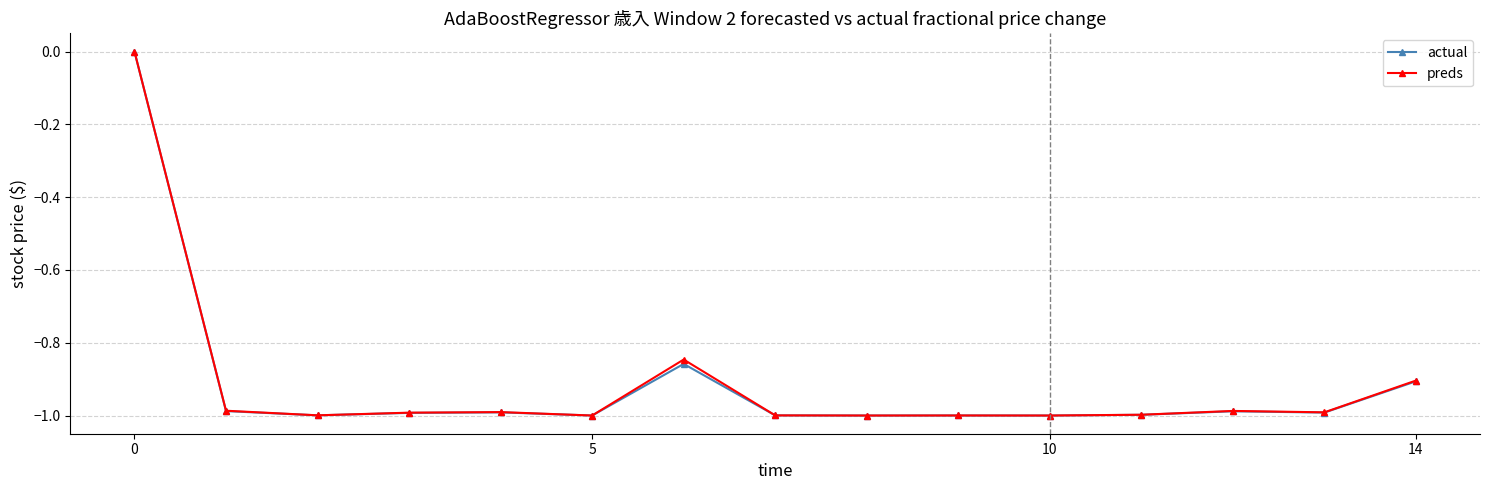

True or false: actual has more than 2 points higher than both neighbors.

True